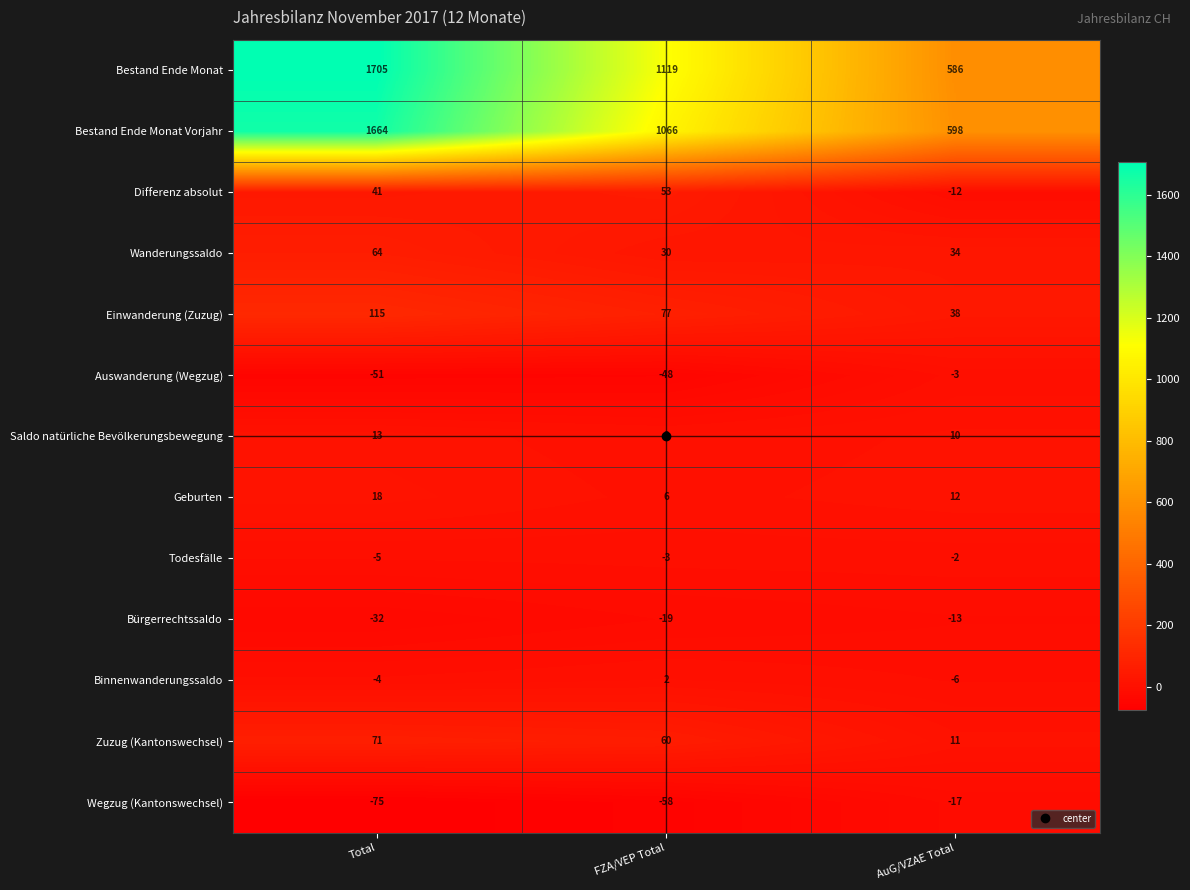

At how many categories does at least one series exceed 1217?

1